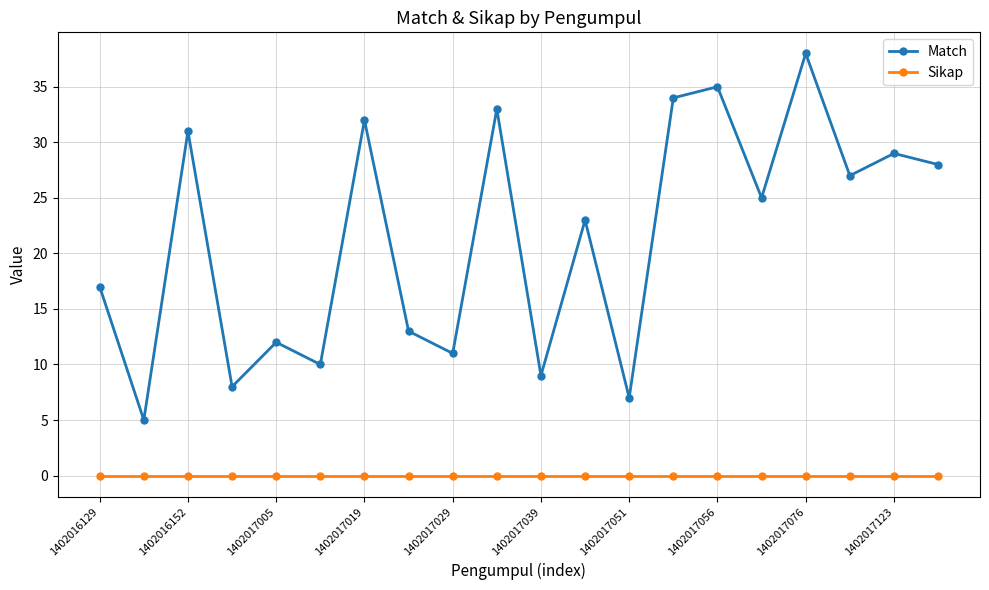

Which series has the largest range (max minus min)?

Match